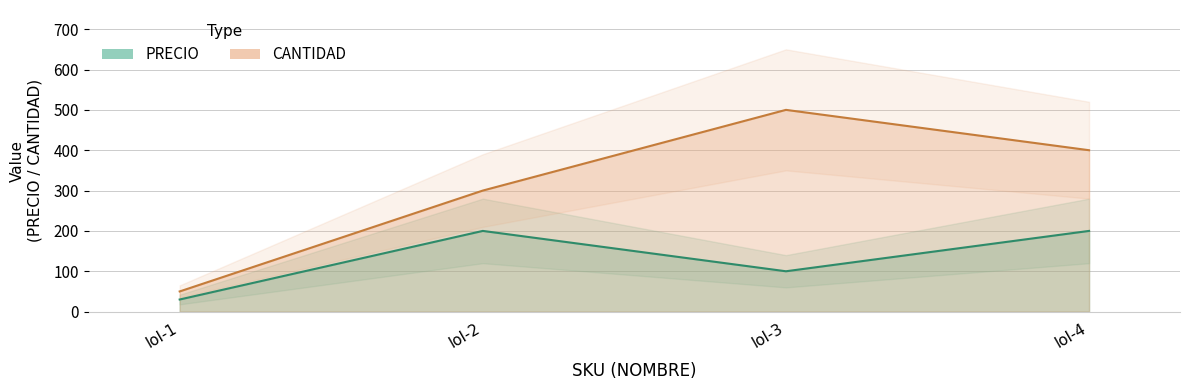

What are all the series names shown in the legend?

PRECIO, CANTIDAD